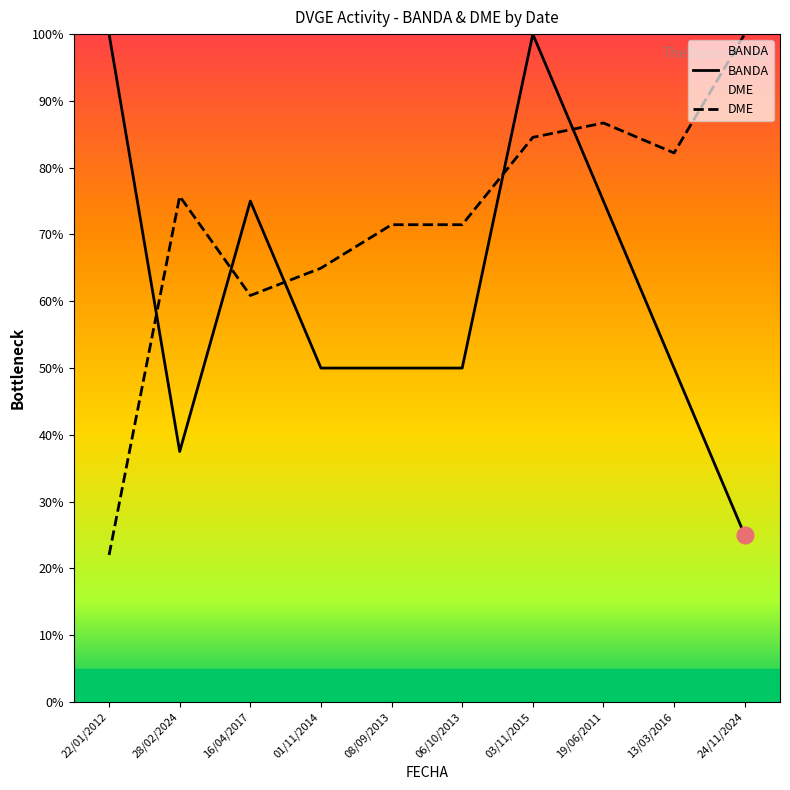

True or false: BANDA has more than 1 points higher than both neighbors.

True